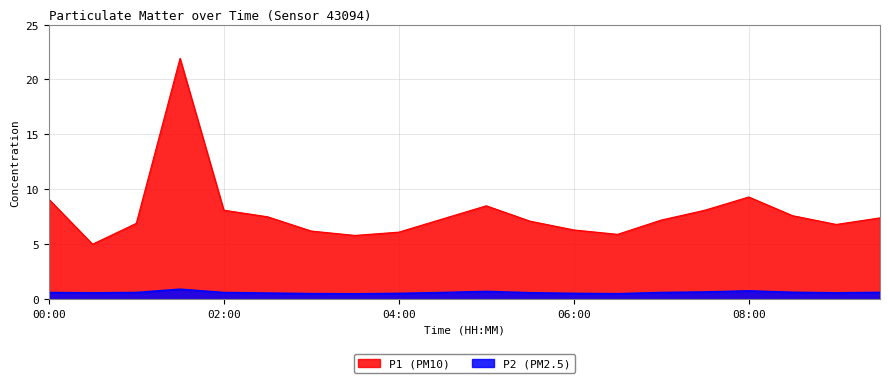

Reading left to right, transcribe all the data shown in this chart.

P1: 00:00=9.1	00:30=5.0	01:00=6.9	01:30=21.9	02:00=8.1	02:30=7.5	03:00=6.2	03:30=5.8	04:00=6.1	04:30=7.3	05:00=8.5	05:30=7.1	06:00=6.3	06:30=5.9	07:00=7.2	07:30=8.1	08:00=9.3	08:30=7.6	09:00=6.8	09:30=7.4
P2: 00:00=0.6	00:30=0.6	01:00=0.6	01:30=0.9	02:00=0.6	02:30=0.6	03:00=0.5	03:30=0.5	04:00=0.5	04:30=0.6	05:00=0.7	05:30=0.6	06:00=0.5	06:30=0.5	07:00=0.6	07:30=0.7	08:00=0.8	08:30=0.6	09:00=0.6	09:30=0.6